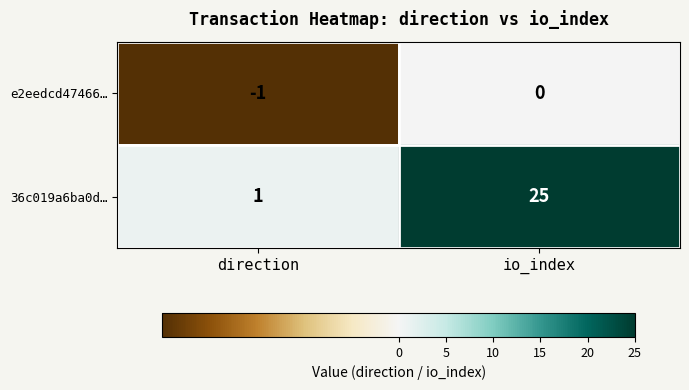

What is the sum of all 36c019a6ba0d… values?

26